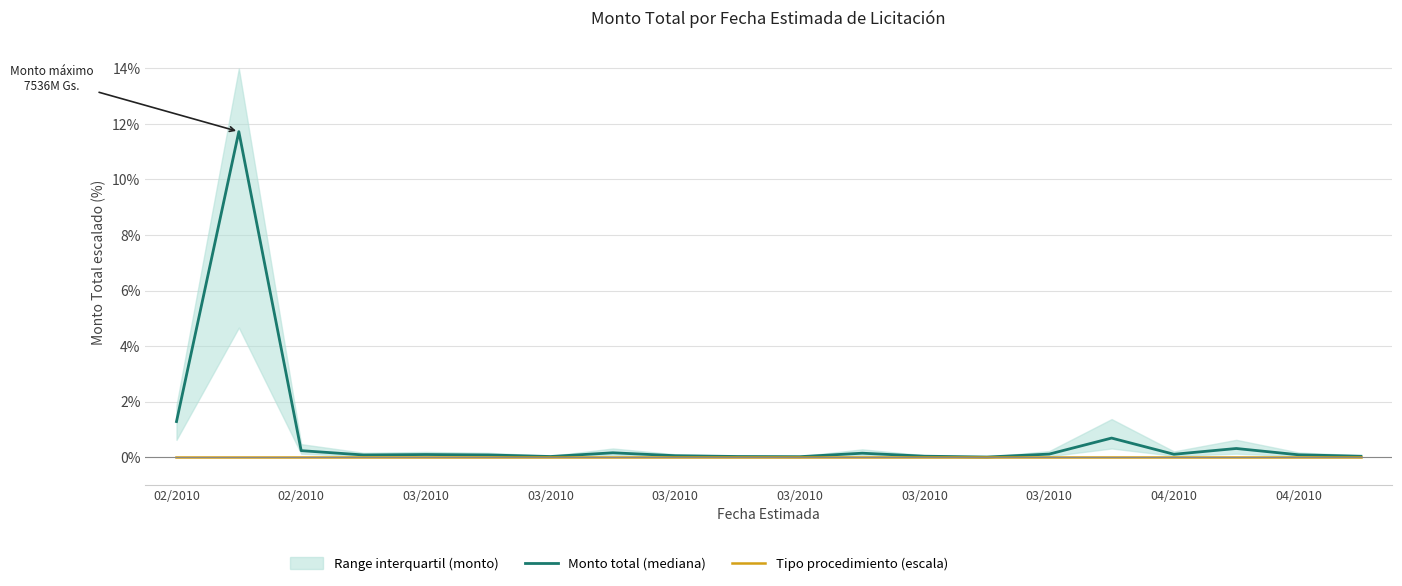

How many lines are shown in the chart?

2